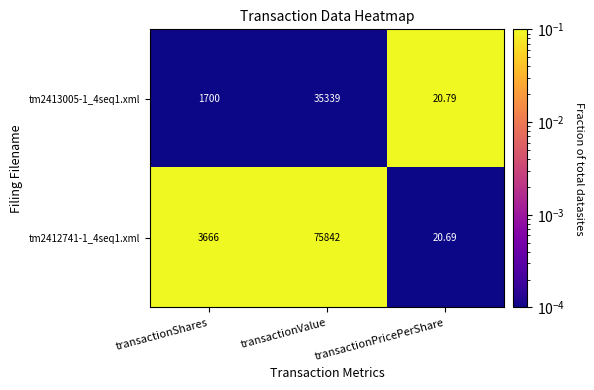

Is the value of tm2413005-1_4seq1.xml at transactionValue greater than the value of tm2412741-1_4seq1.xml at transactionShares?

Yes